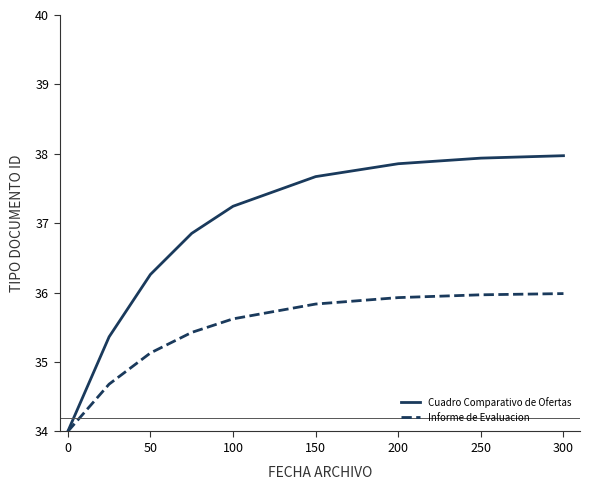

Rank the series by their average value, from lowest to highest.

Informe de Evaluacion, Cuadro Comparativo de Ofertas